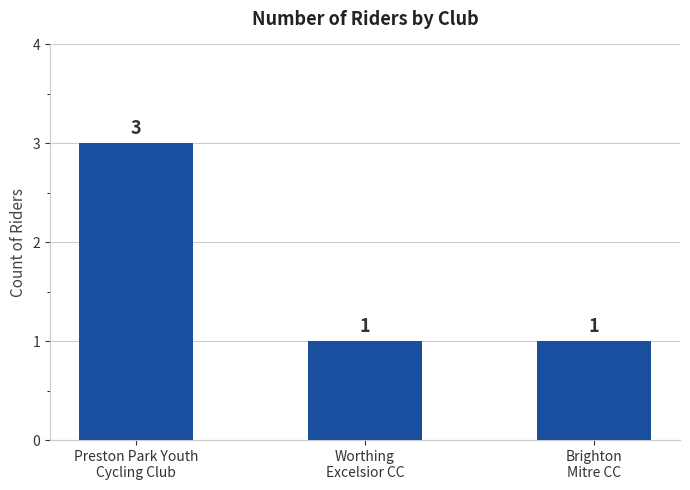

What is the difference between the maximum and minimum values?

2